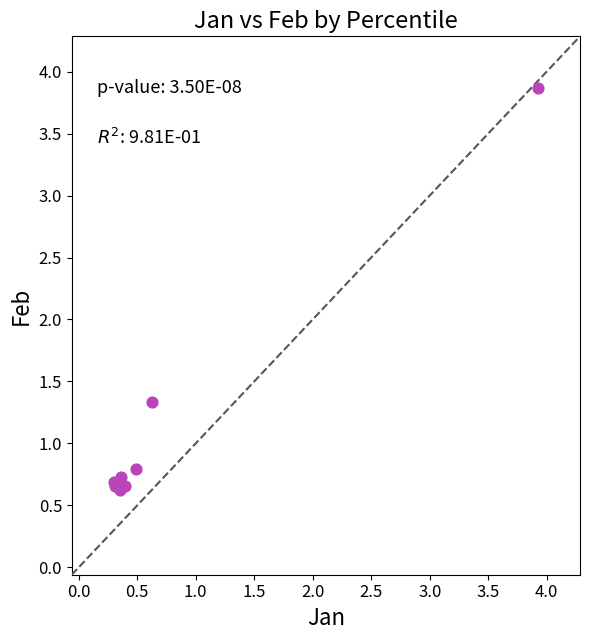

What Y value in the scatter plot is closest to 2?

1.3